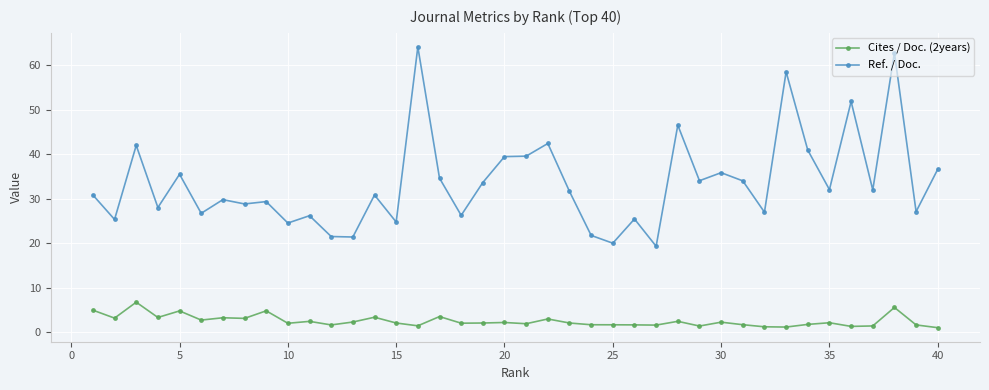

Which series has the largest total across all categories?

Ref. / Doc.